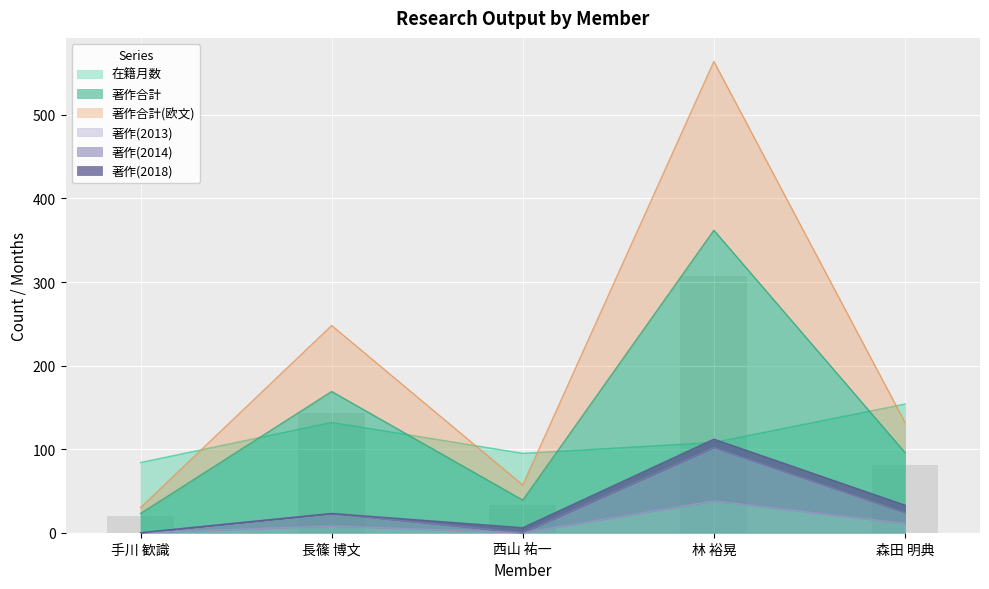

What is the difference between the highest and lowest values at 林 裕晃?

526